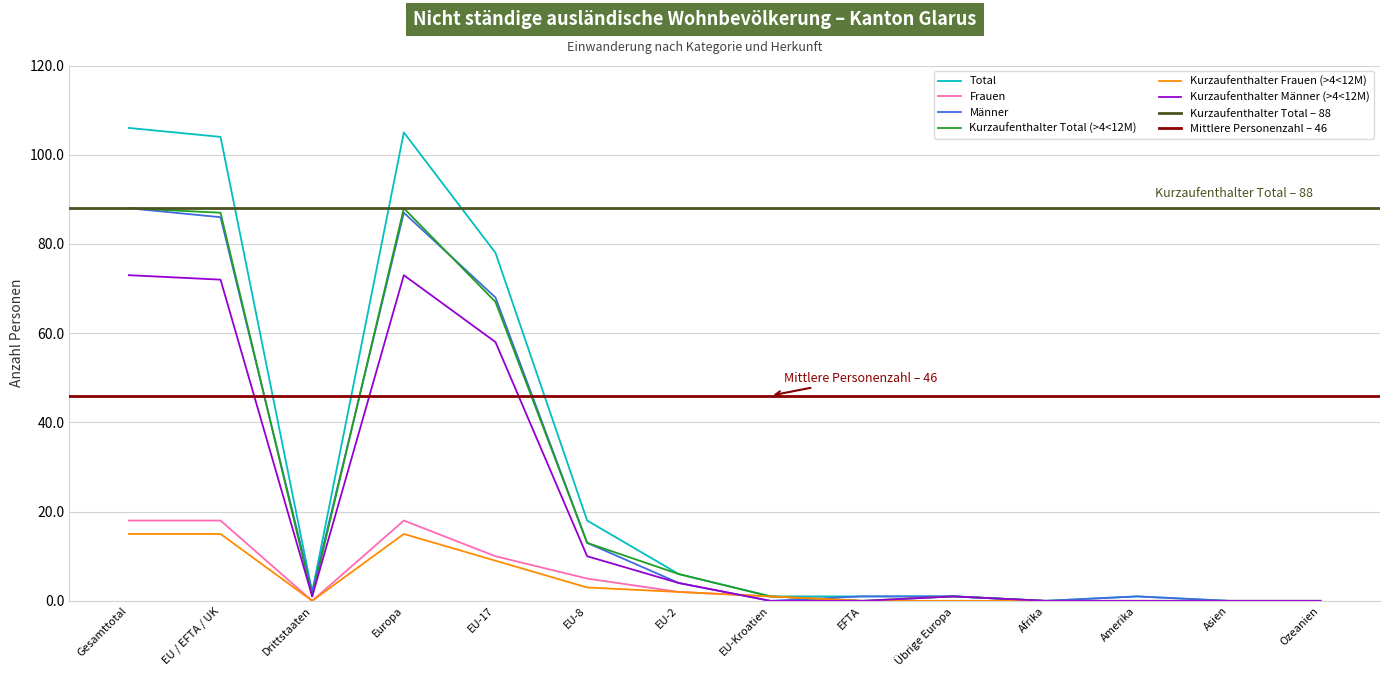

Is it true that Kurzaufenthalter Frauen (>4<12M) equals 4 at Gesamttotal?

False